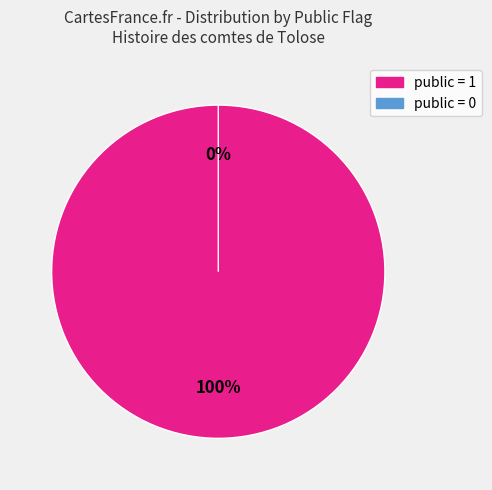

Count the number of slices in the pie.

2